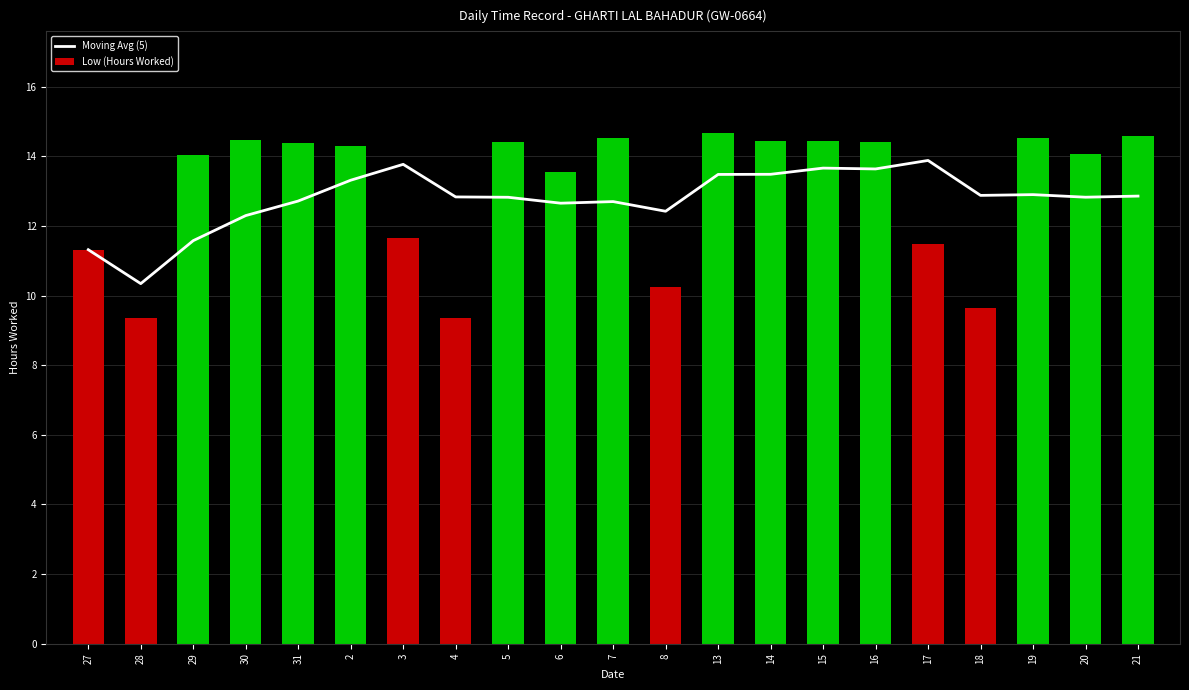

At which category does the chart reach its peak across all series?

13